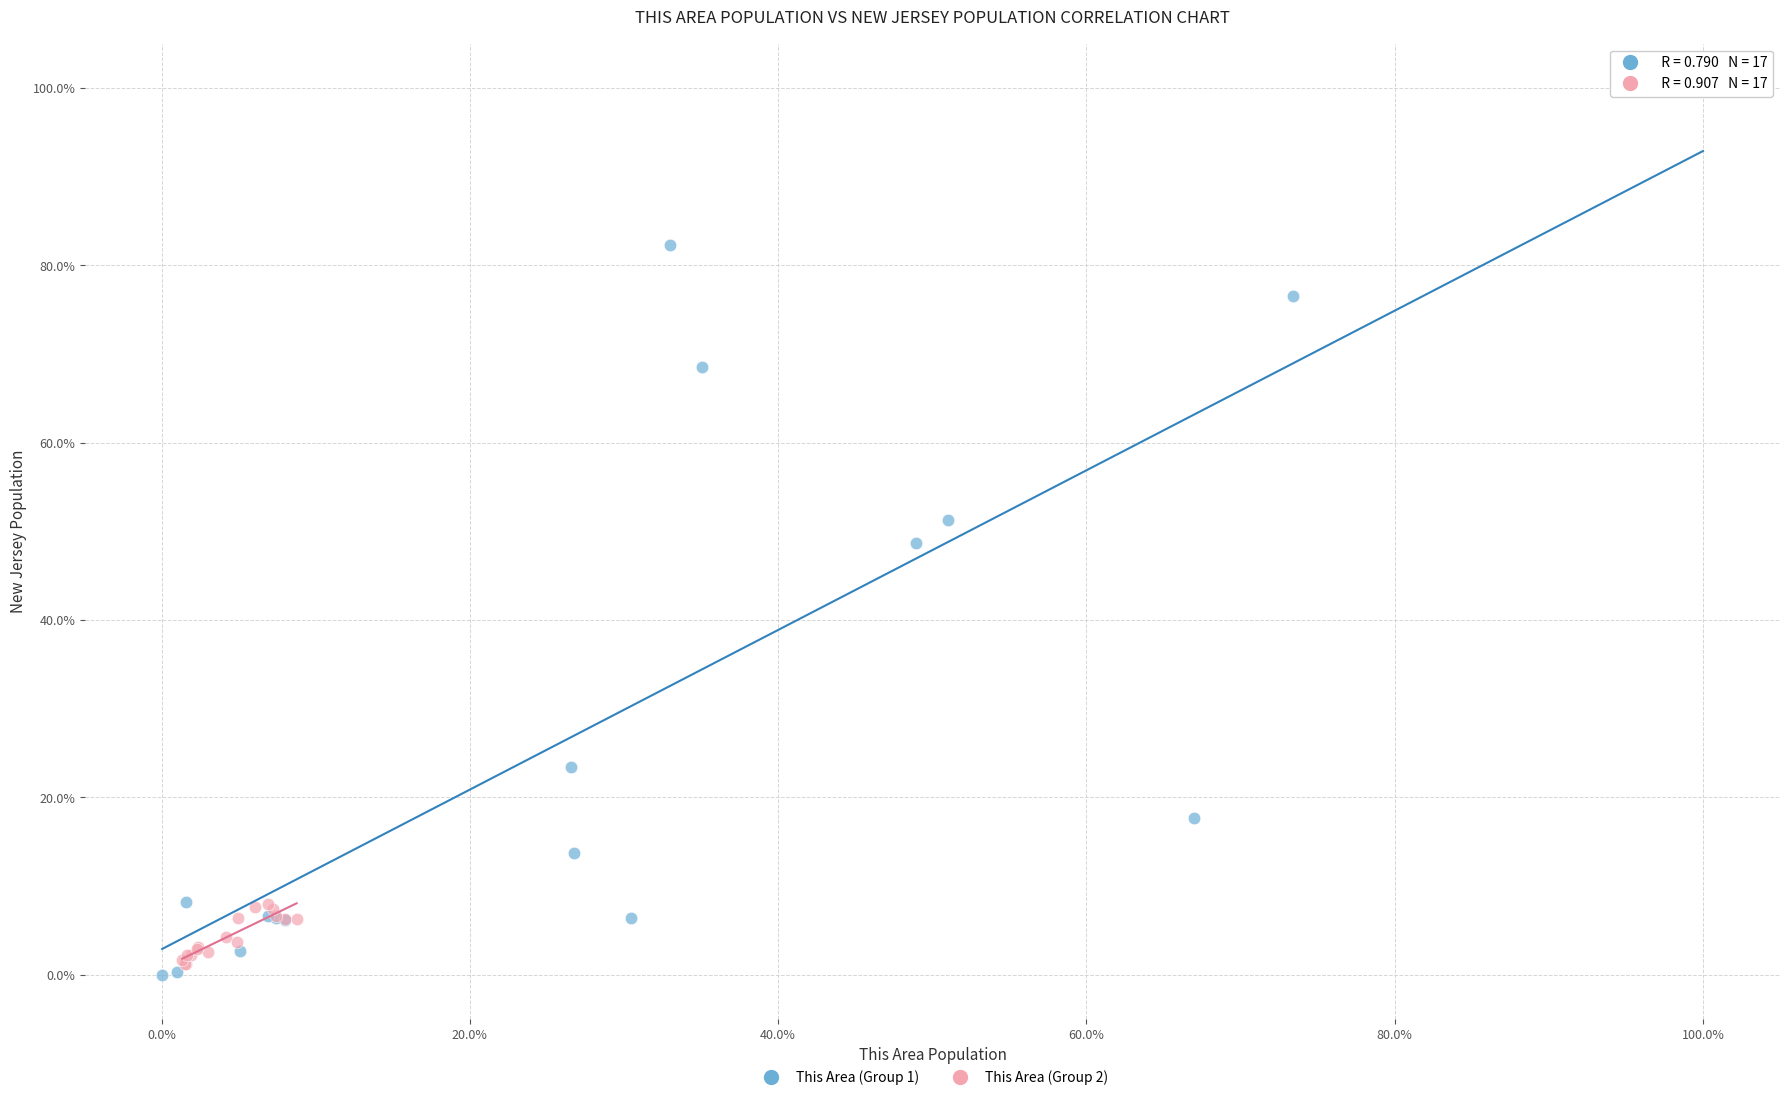

Which series contains the highest Y value?

This Area (Group 1)